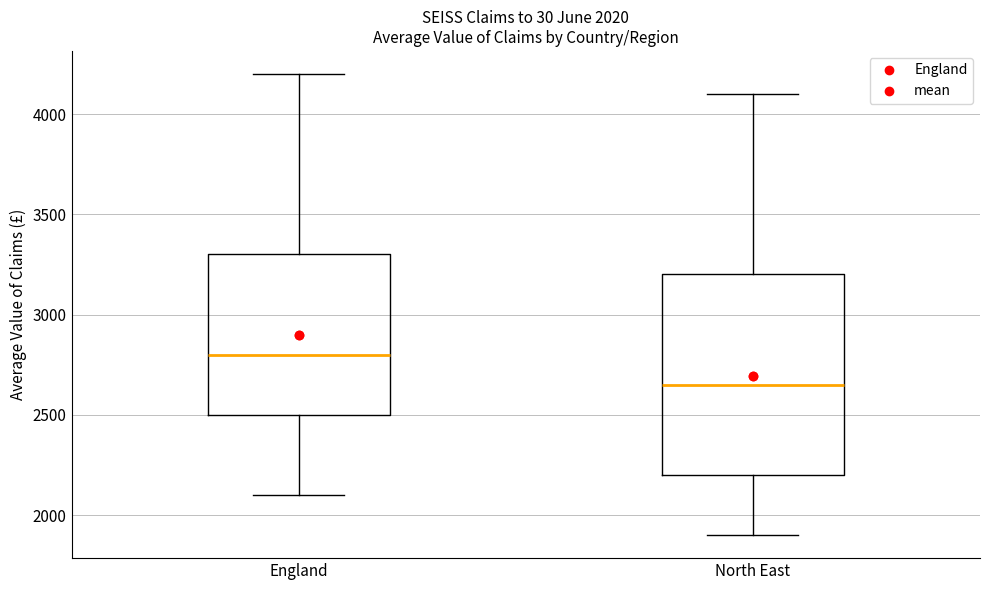

Comparing the boxes themselves (not the whiskers), which one is the tallest?

North East